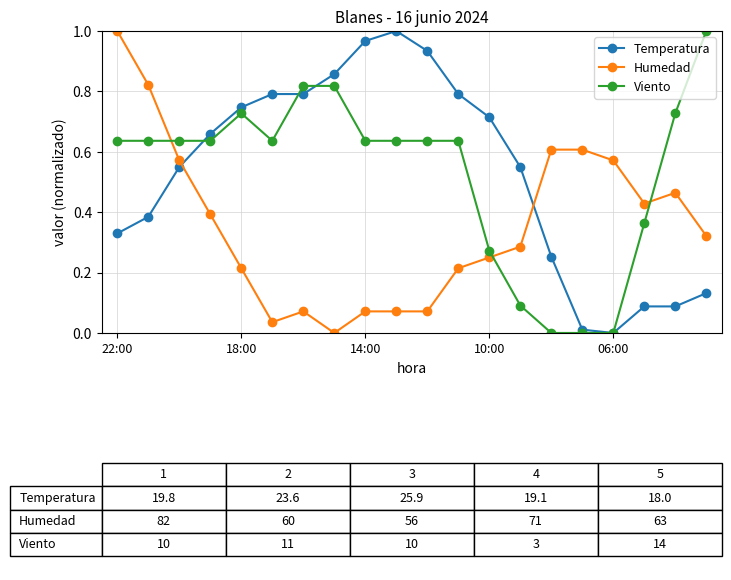

How many intersections are there between Viento and Humedad?

3